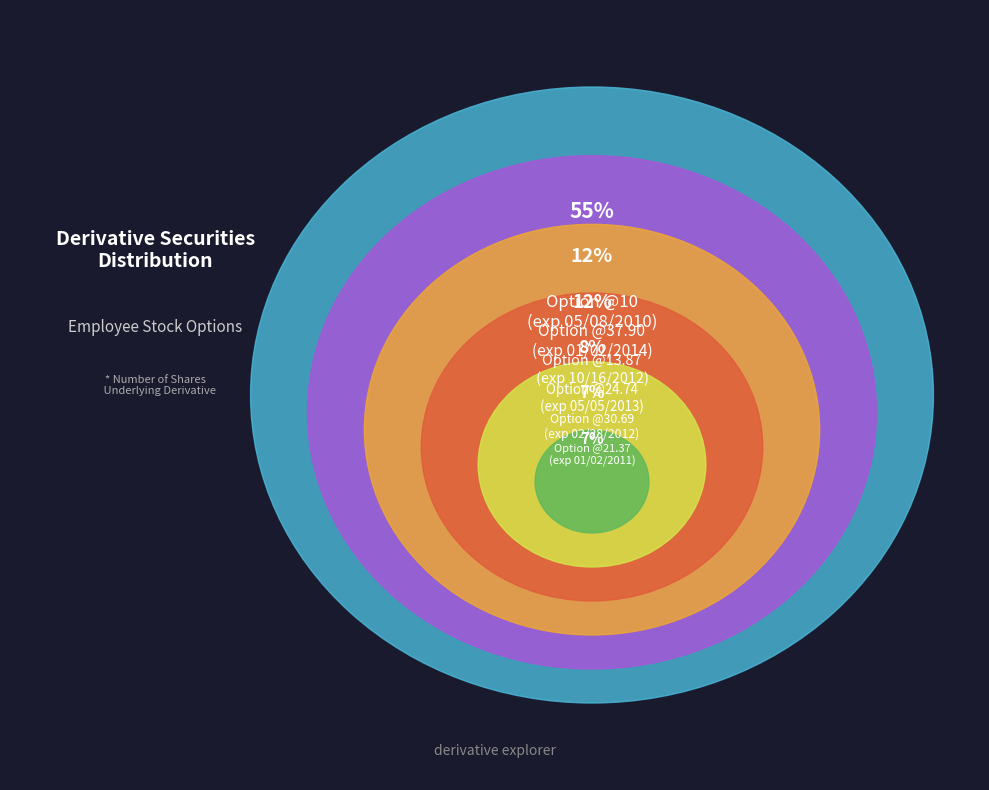

Does any single category account for the majority?

Yes